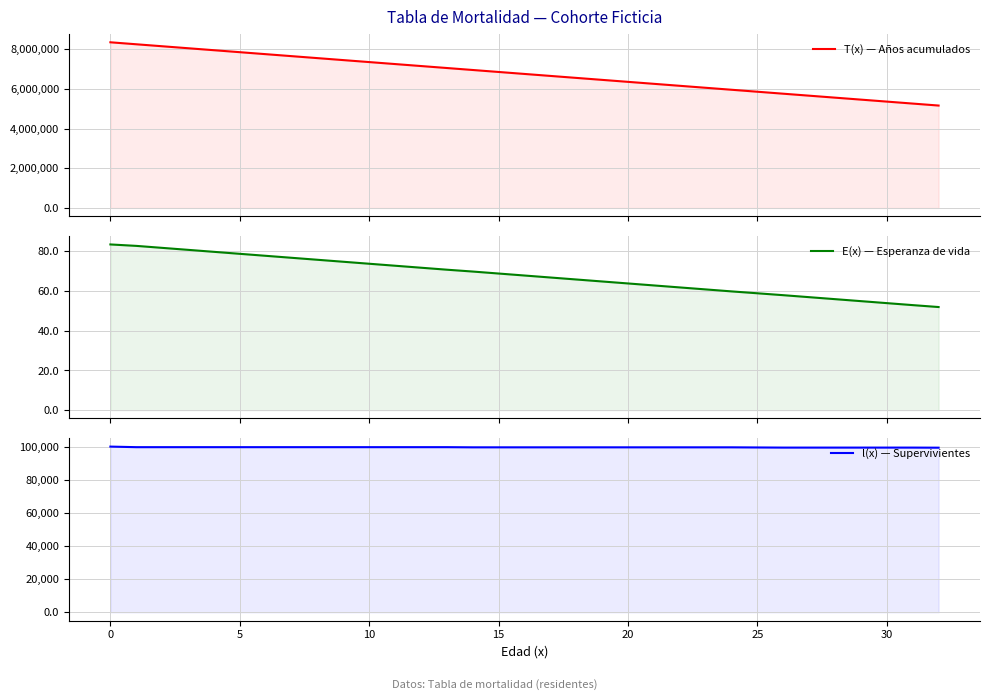

Which series has the widest spread of values?

T(x) — Años acumulados